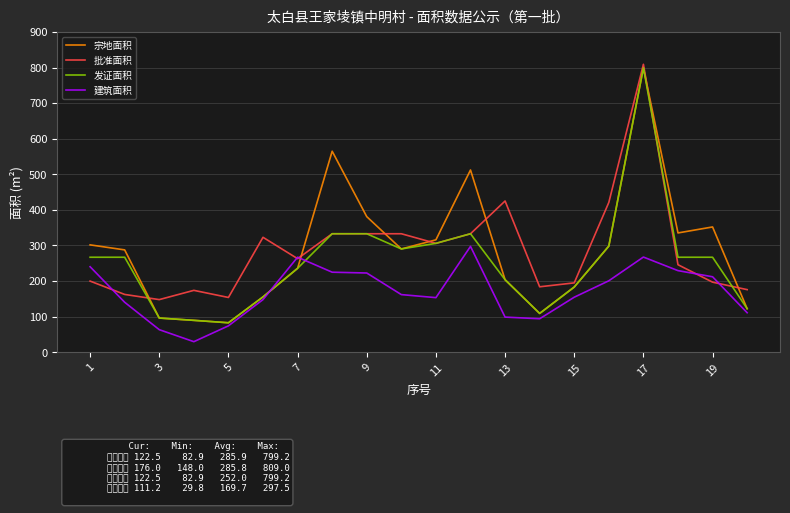

What is the maximum value for 发证面积?

799.2